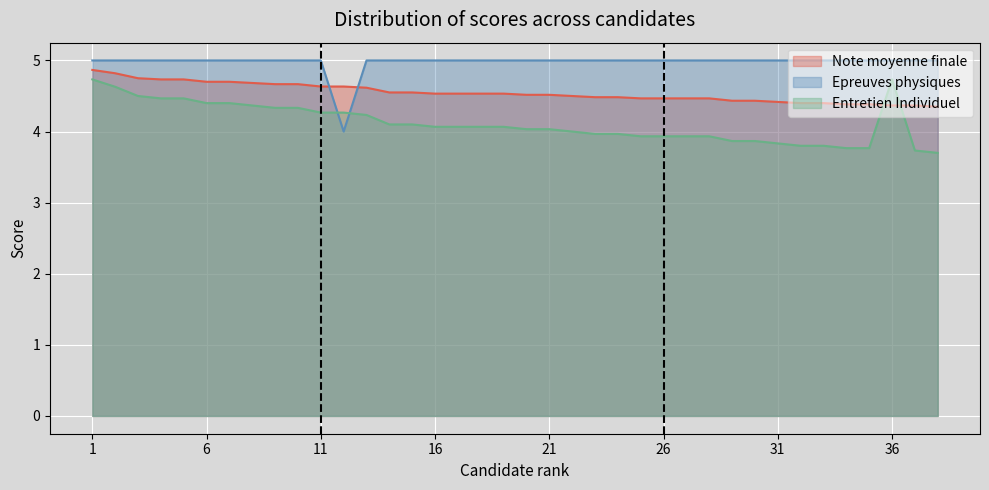

Which category has the highest value in the Epreuves physiques series?

1